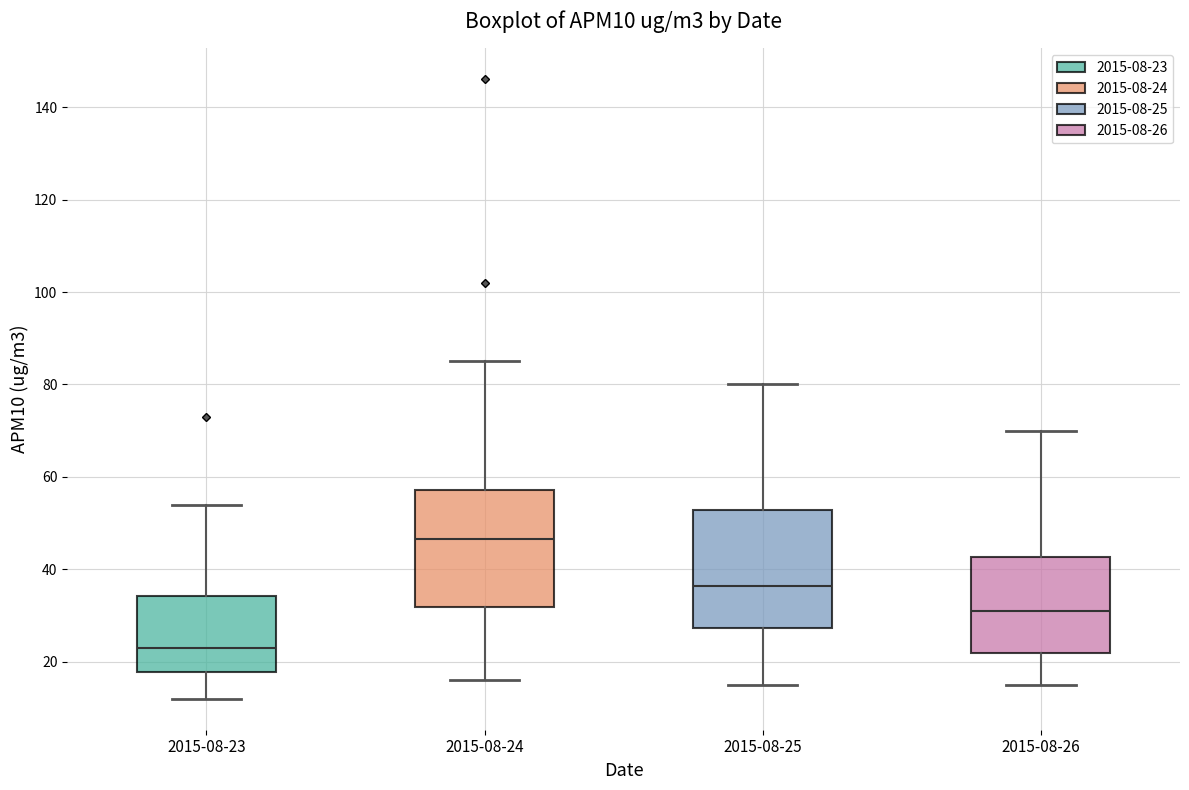

Which box's median line is the highest?

2015-08-24